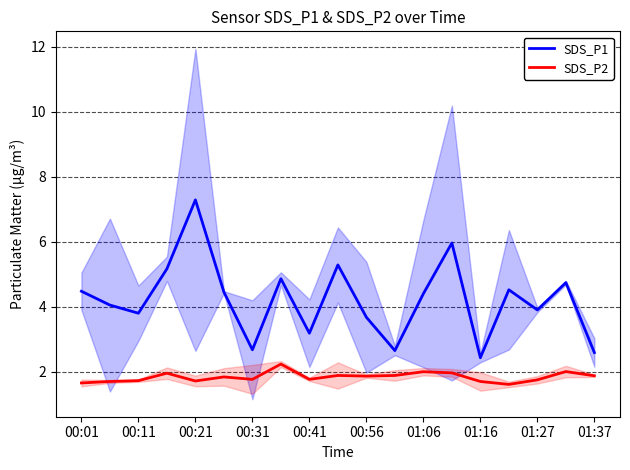

The value of SDS_P1 at 00:41 is 1.7. True or false?

False